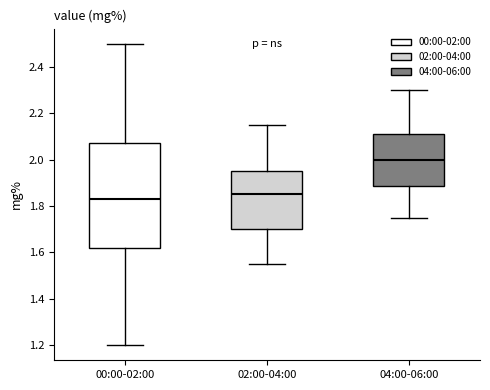

Where does the upper whisker of the box for 04:00-06:00 end on the y-axis? The values are not printed on the chart, so give them approximately, as read against the axis.

2.30